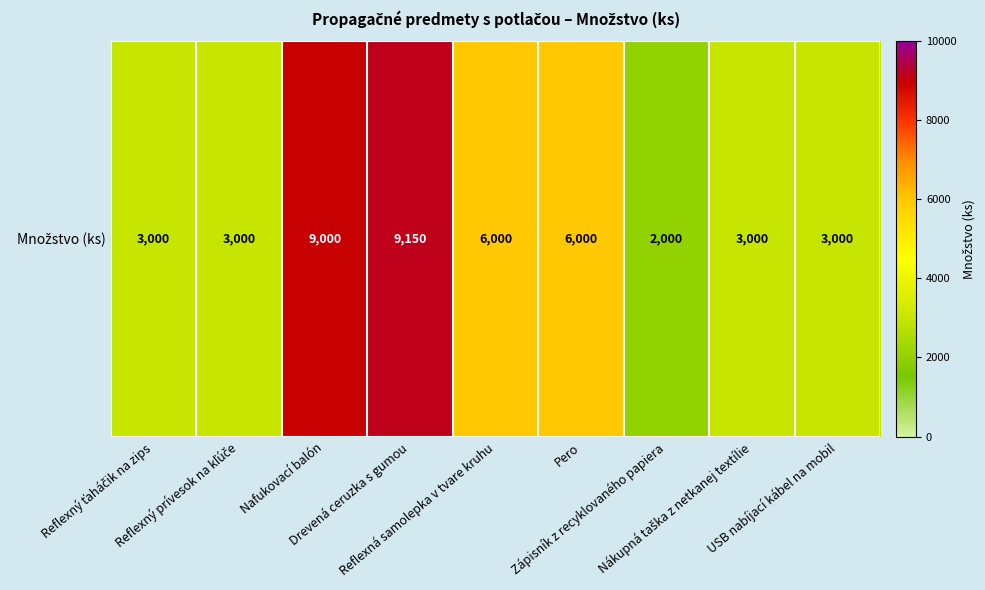

What value does the data have at Nákupná taška z netkanej textílie, to the nearest 50?

3000